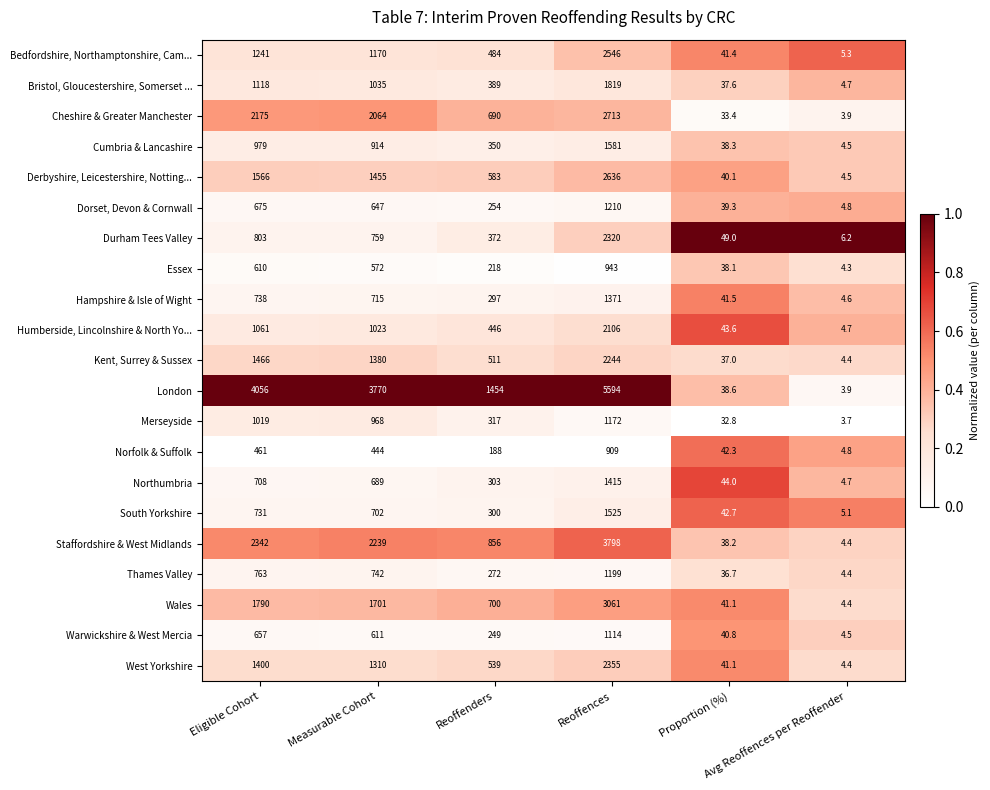

Between Eligible Cohort and Reoffences, which series saw the biggest shift?

London